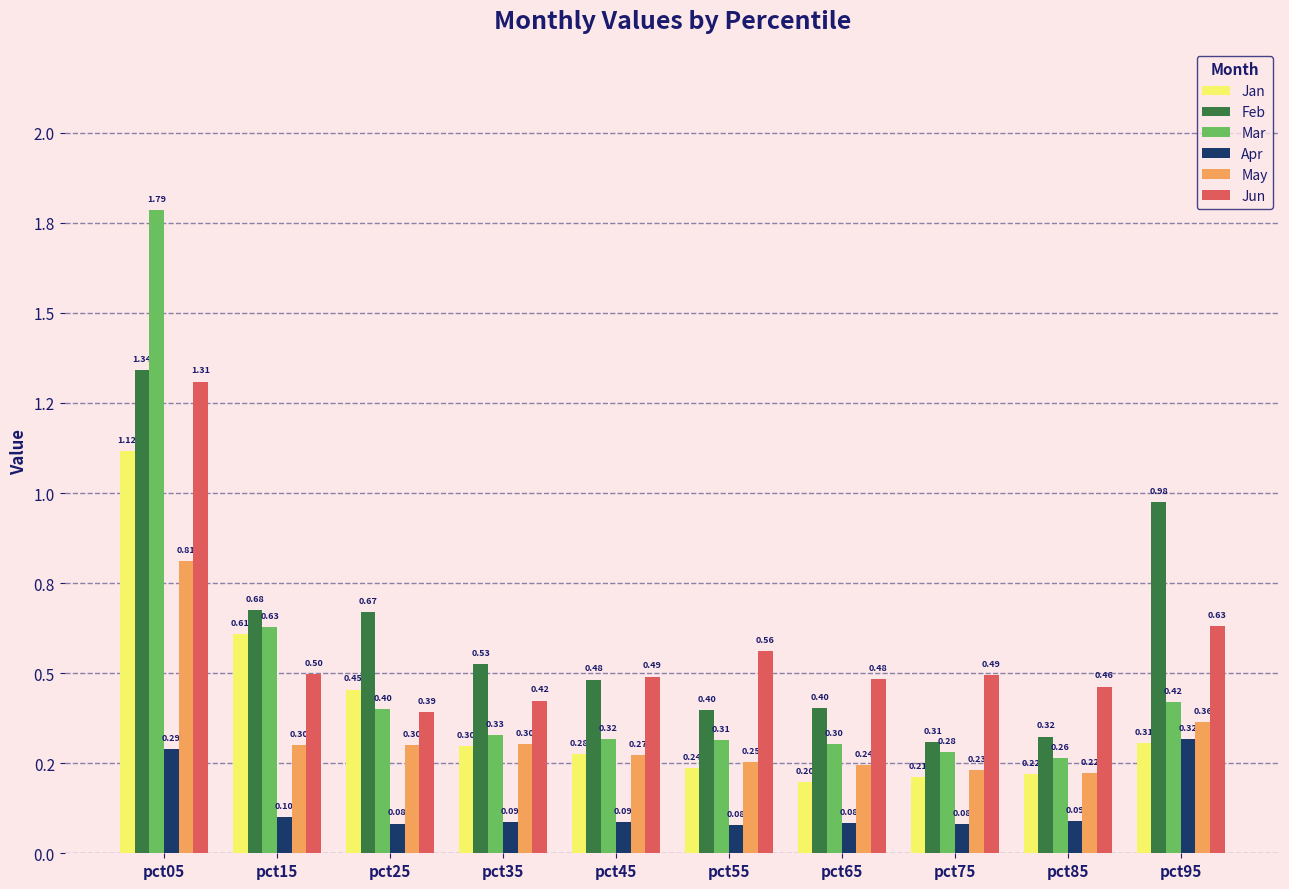

What are all the series names shown in the legend?

Jan, Feb, Mar, Apr, May, Jun